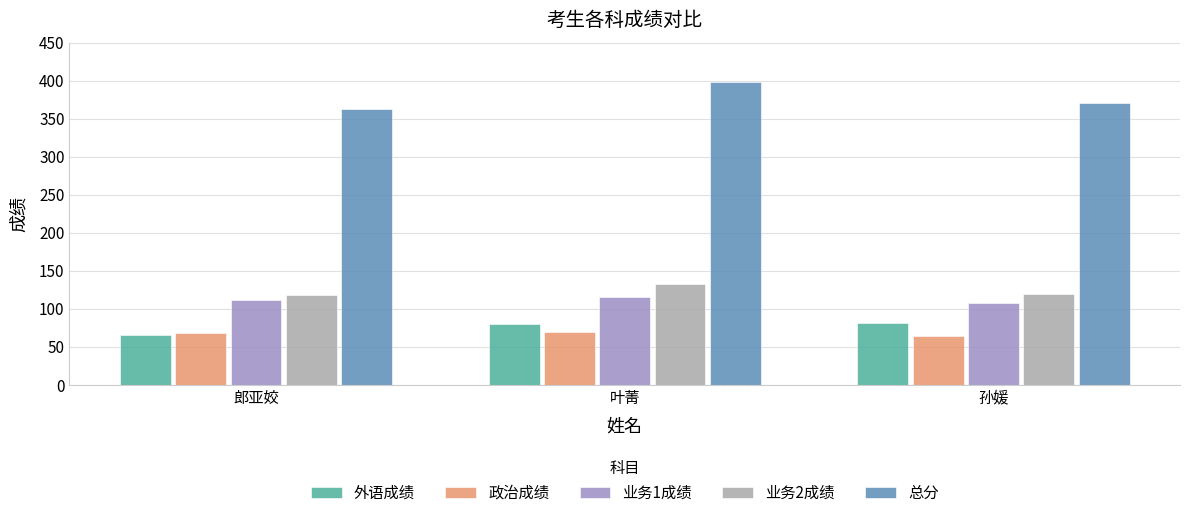

True or false: 外语成绩 has a value of 24 at 叶菁.

False